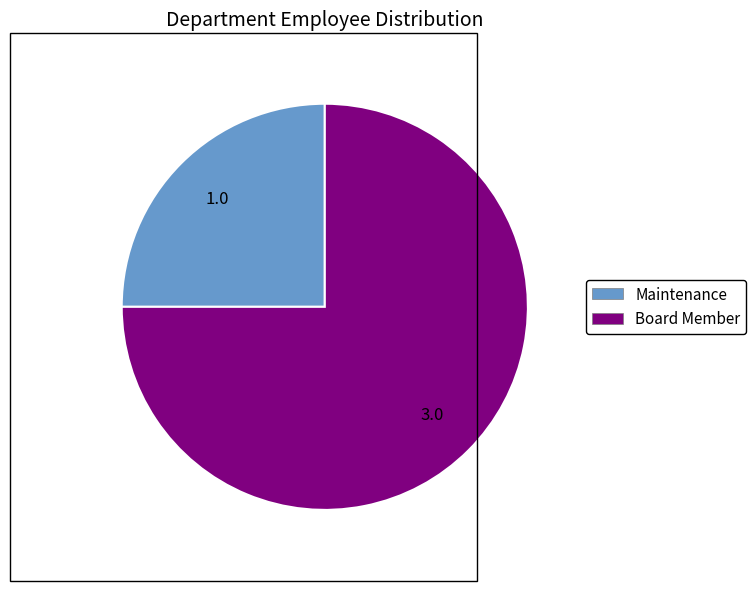

Which slice is the largest?

Board Member